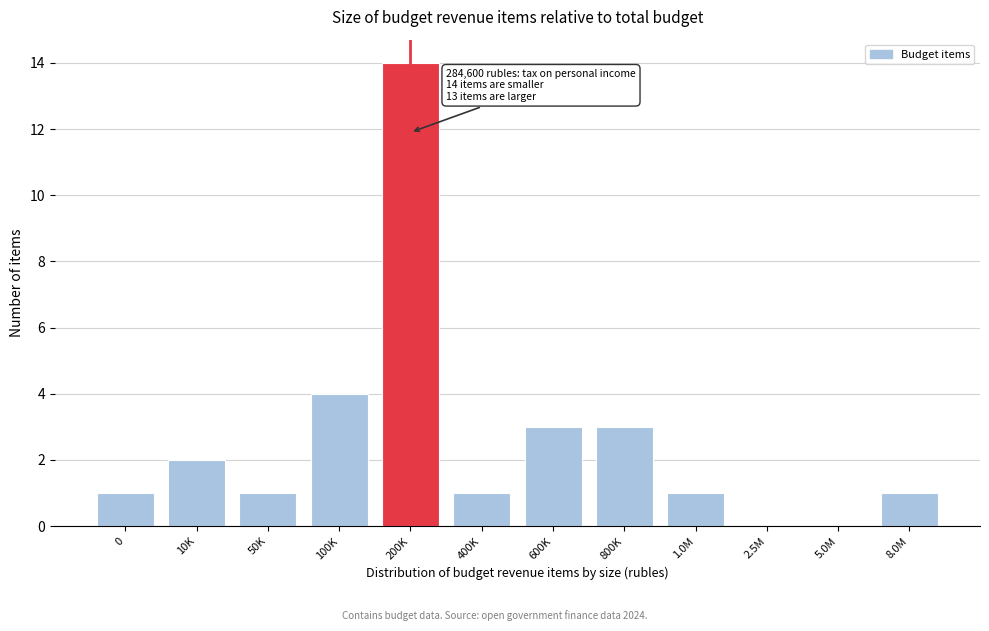

Reading right to left, extract all data points from this chart.

8.0M=1	5.0M=0	2.5M=0	1.0M=1	800K=3	600K=3	400K=1	200K=14	100K=4	50K=1	10K=2	0=1